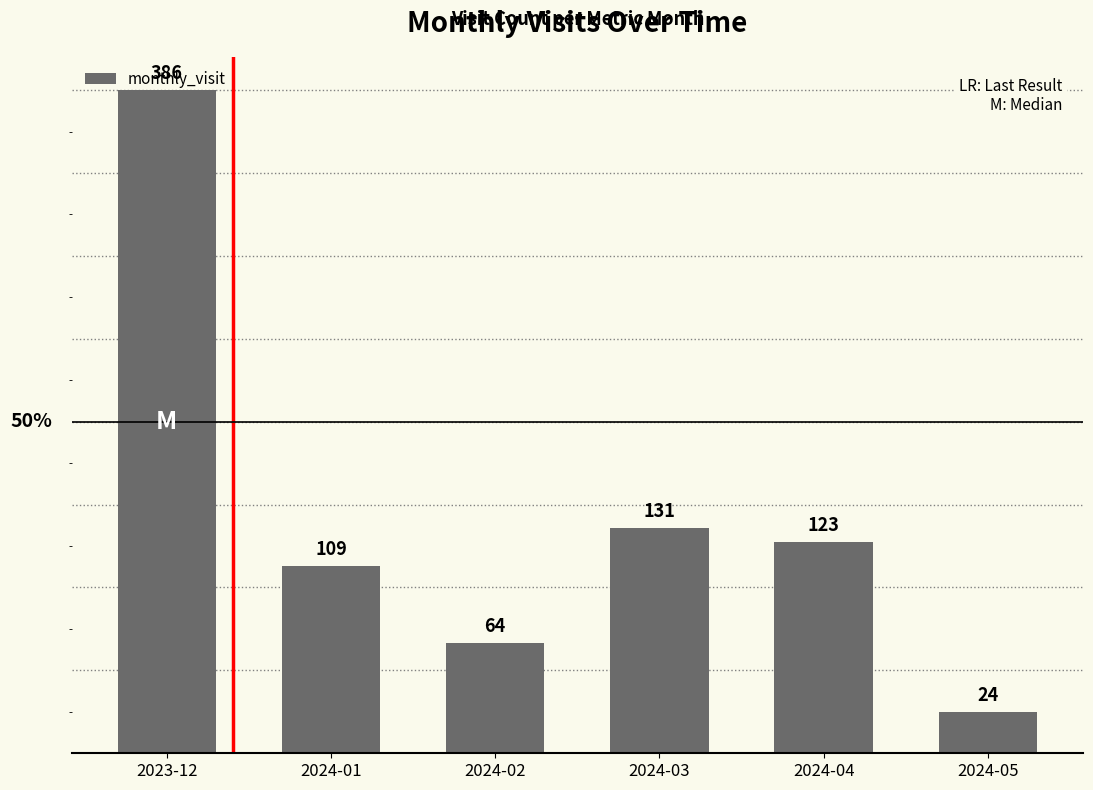

What is the sum of the values at 2024-04 and 2024-02?

187